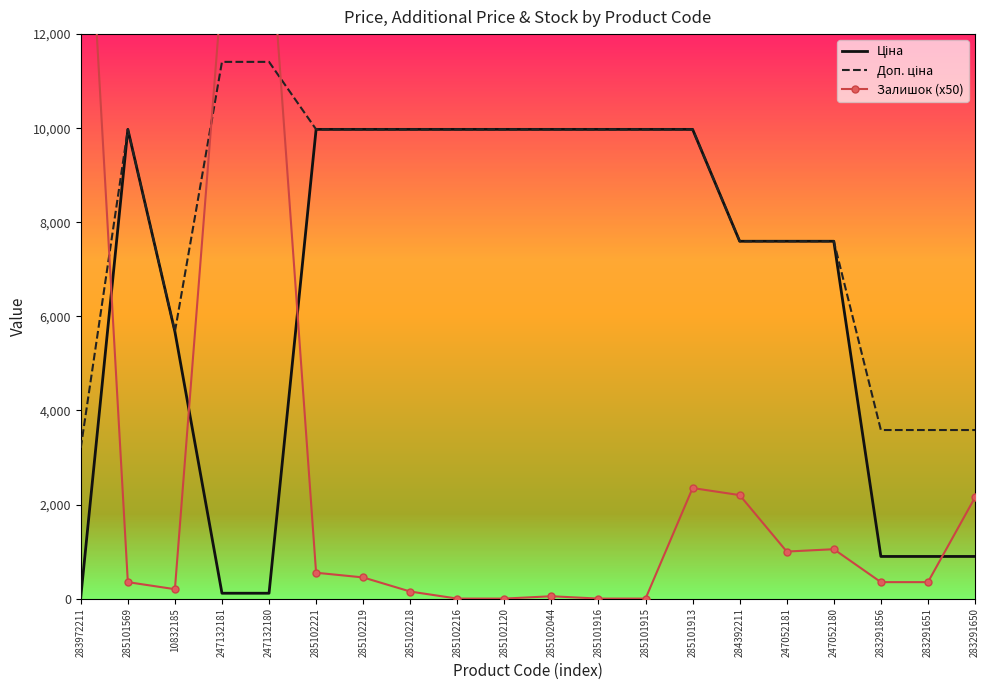

True or false: Залишок (x50) has more than 1 points higher than both neighbors.

True